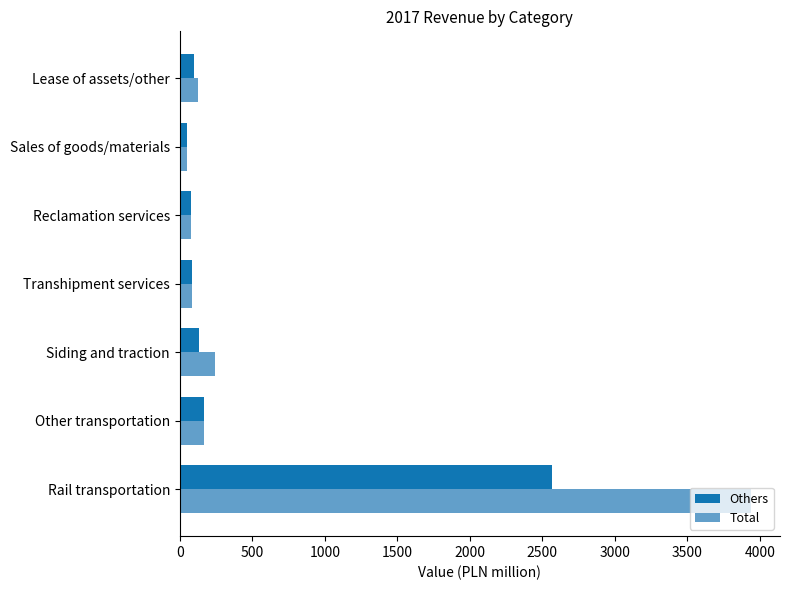

At how many categories does at least one series exceed 1551?

1